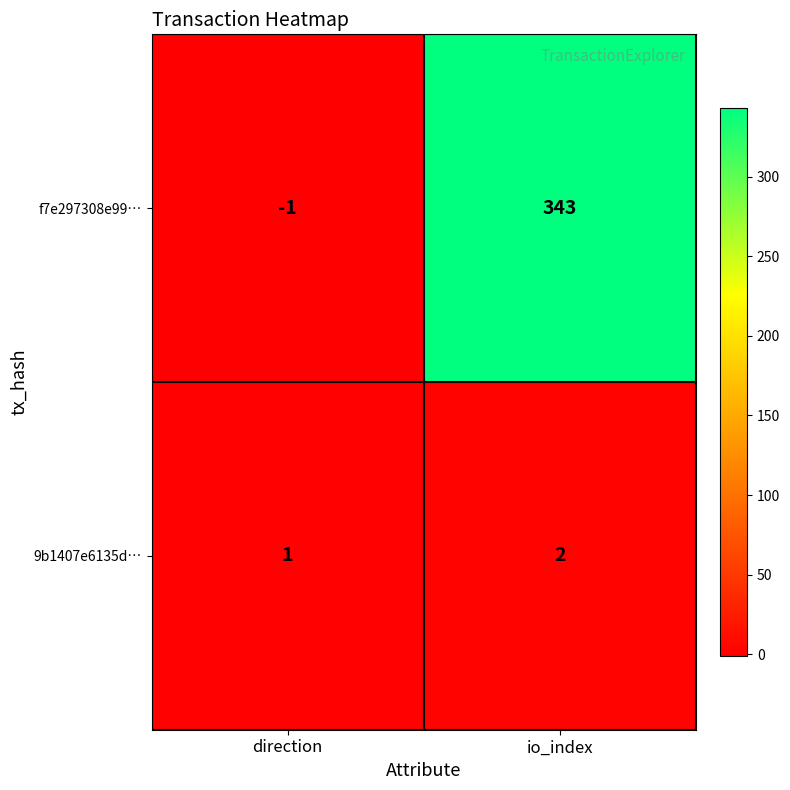

How many data points does each series have?

2